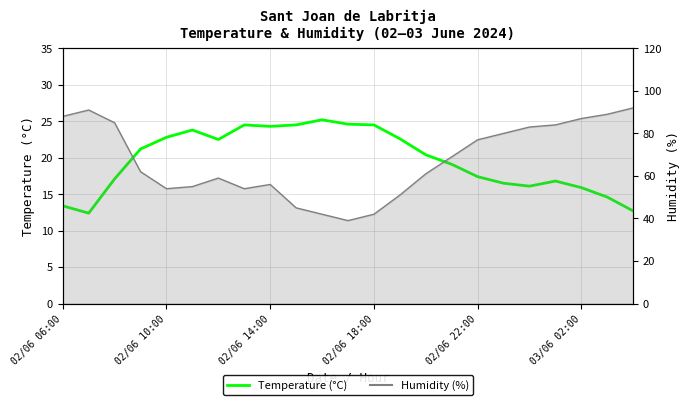

Approximately how many times larger is the value at 14 compared to 21?

1.4